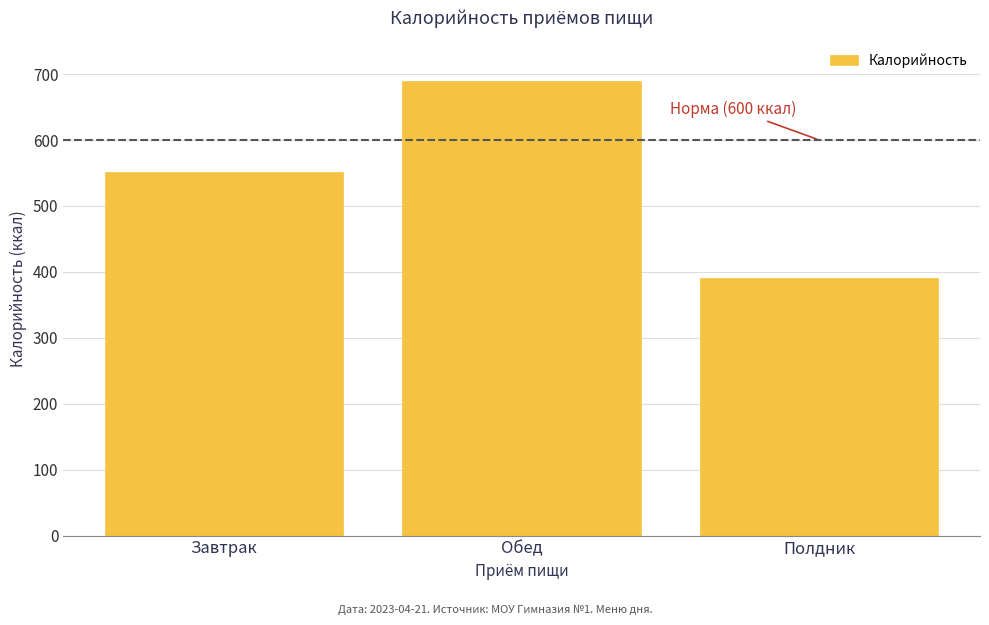

Reading left to right, extract all data points from this chart.

Завтрак=551.2	Обед=689.9	Полдник=391.1